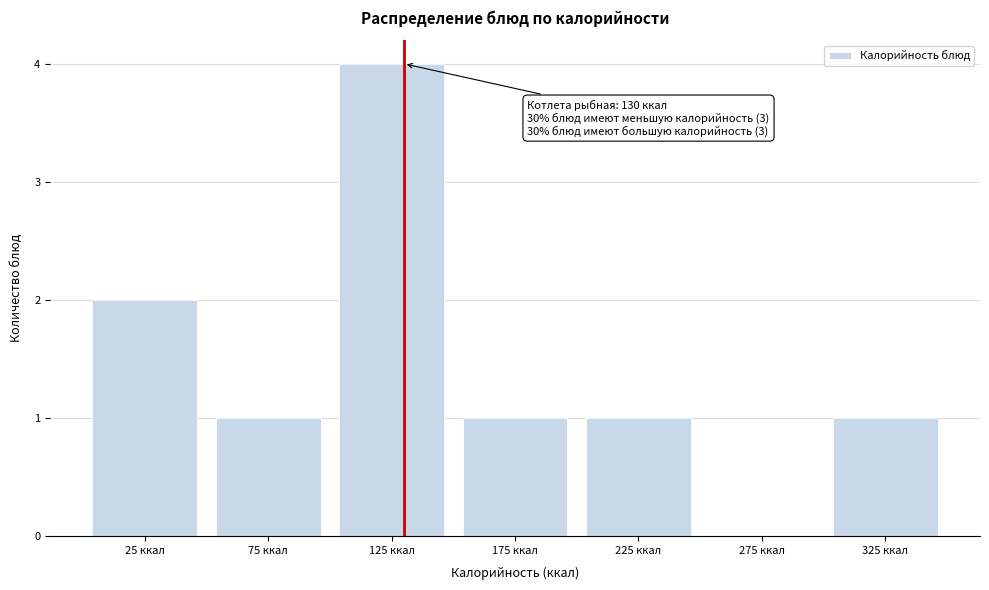

Which range on the x-axis has the tallest bar?

100 to 150